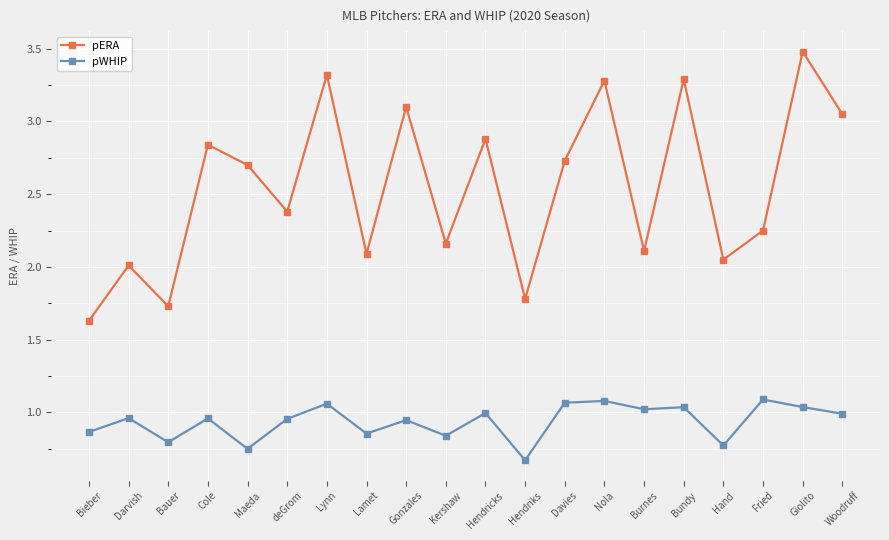

Which series changed the most between Cole and Gonzales?

pERA